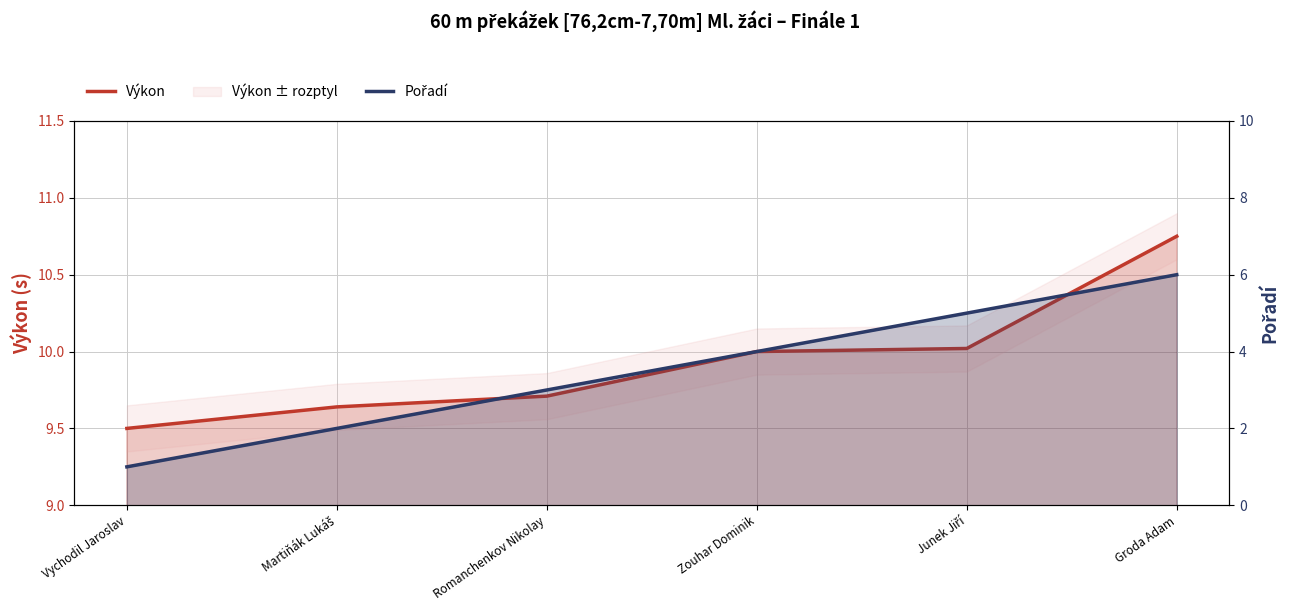

Where is Pořadí nearest to the value 3?

Romanchenkov Nikolay